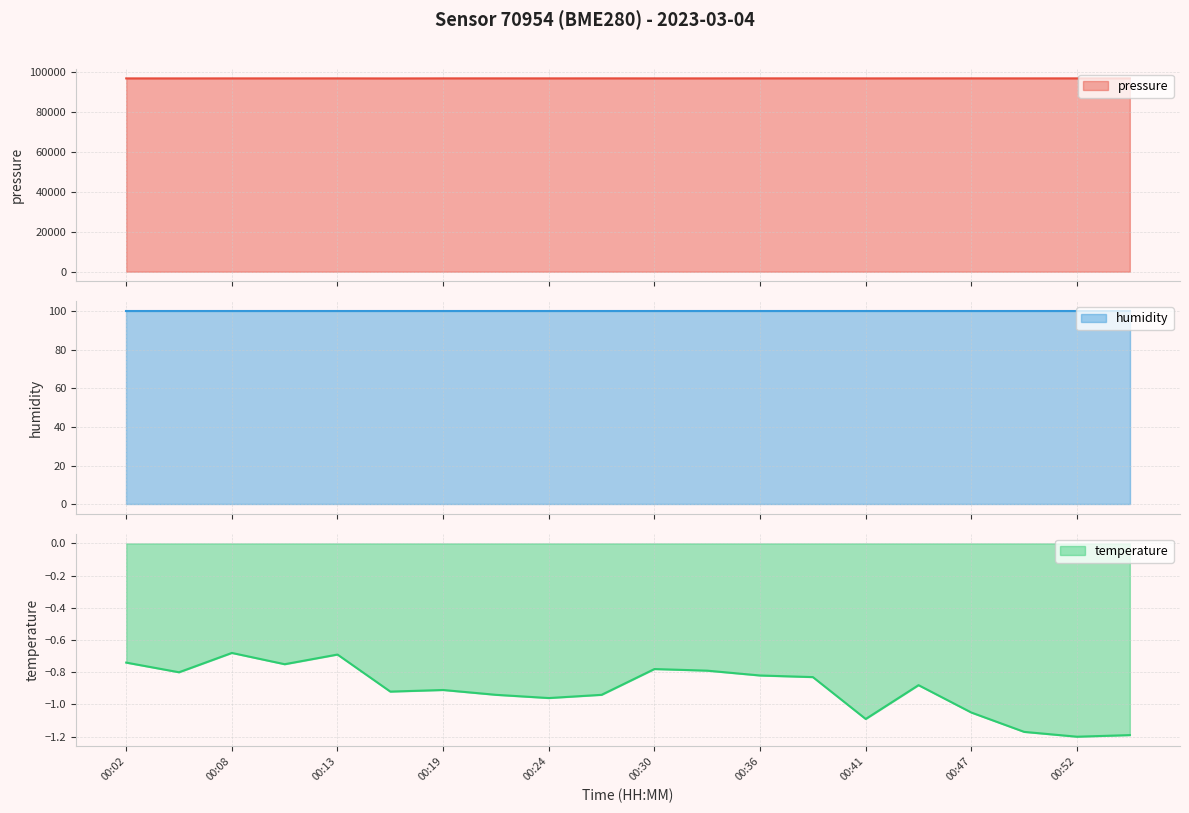

Which series changed the most between 00:19 and 00:33?

pressure